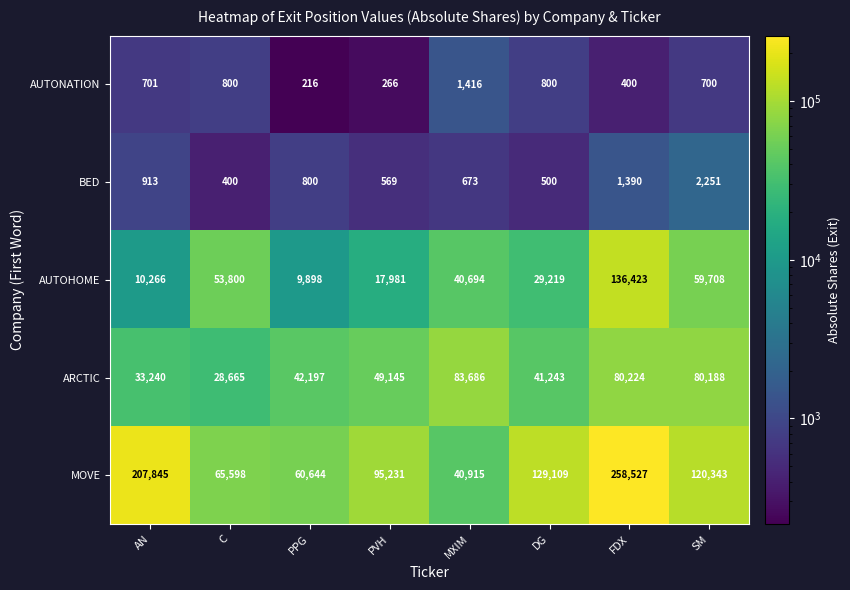

List the series in order of their peak value, lowest first.

AUTONATION, BED, ARCTIC, AUTOHOME, MOVE